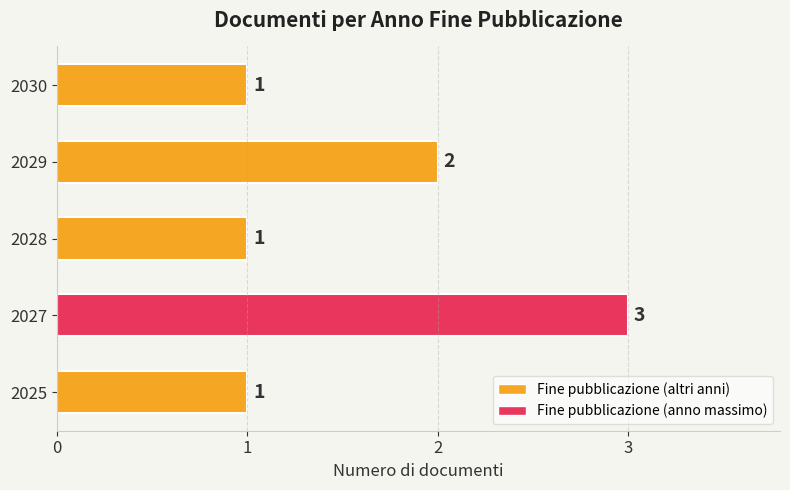

Is it true that the value at 2029 is 1?

False